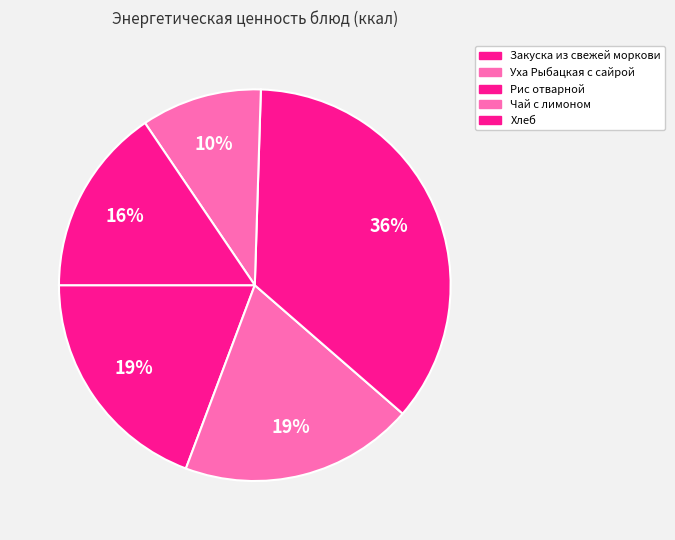

Which category has the smallest portion of the pie?

Чай с лимоном